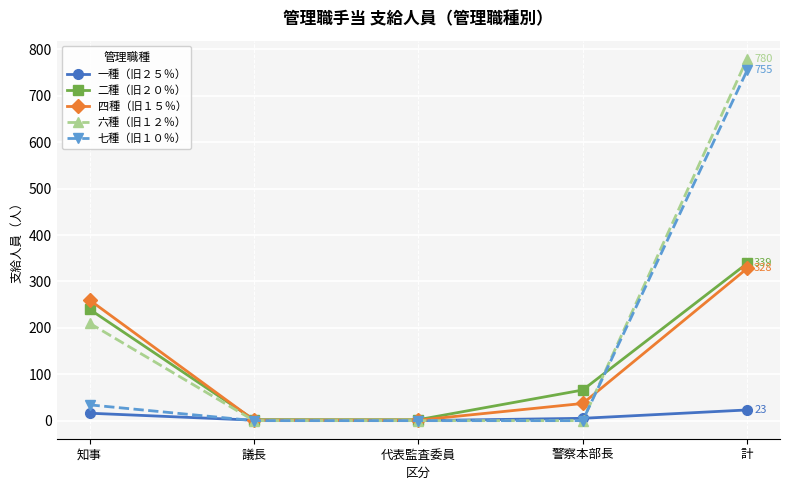

How many series are shown in this chart?

5